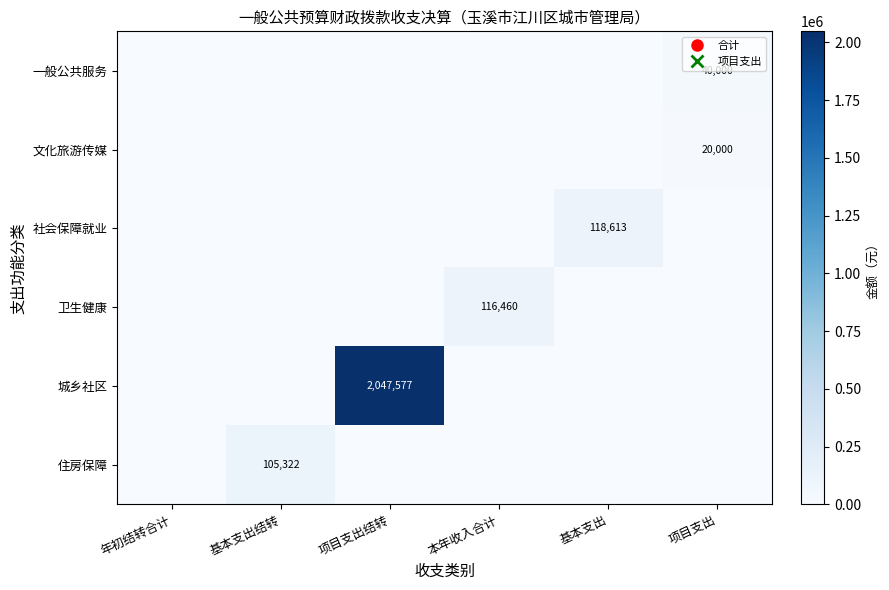

Is it true that 一般公共服务 equals -24695.1 at 本年收入合计?

False